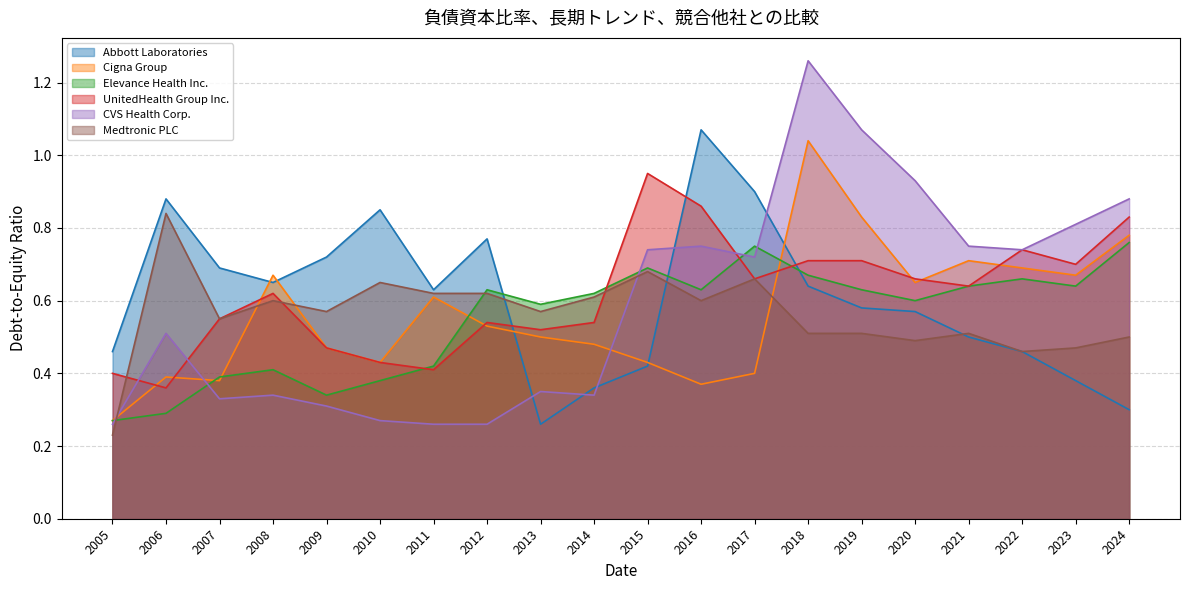

Which series has the widest spread of values?

CVS Health Corp.